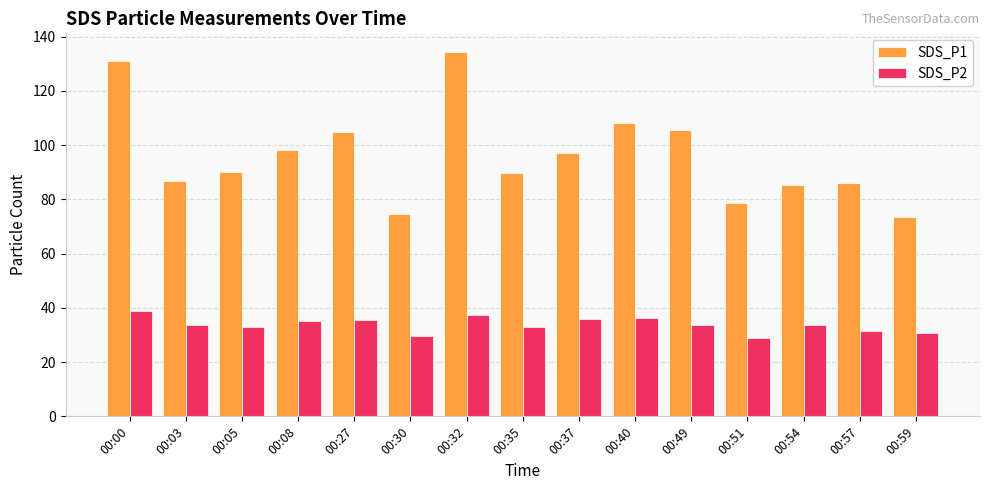

How many bars are there in total?

30